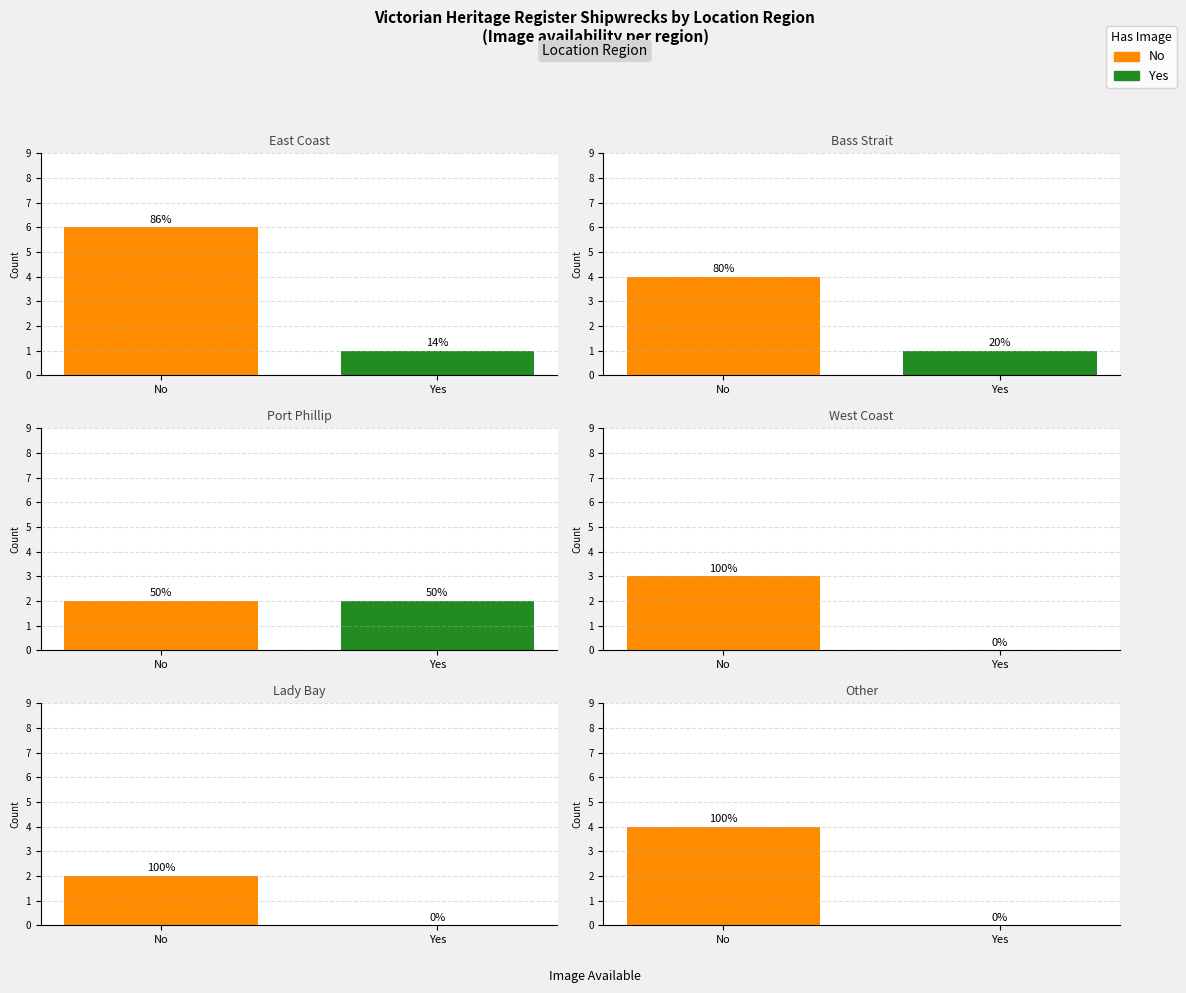

How many series are shown in this chart?

2